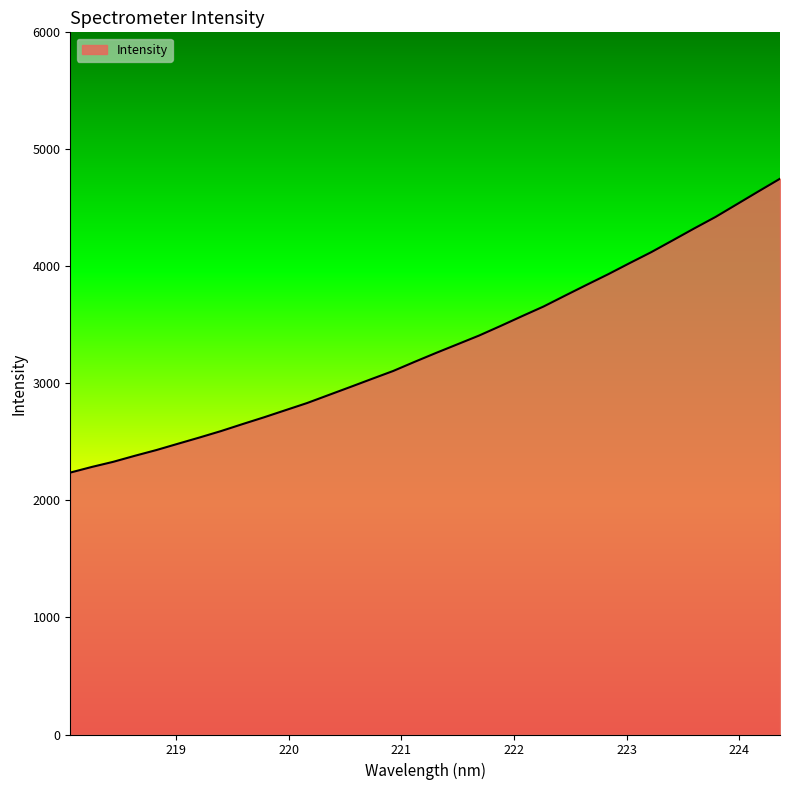

What is the difference between the maximum and minimum values?

2511.0